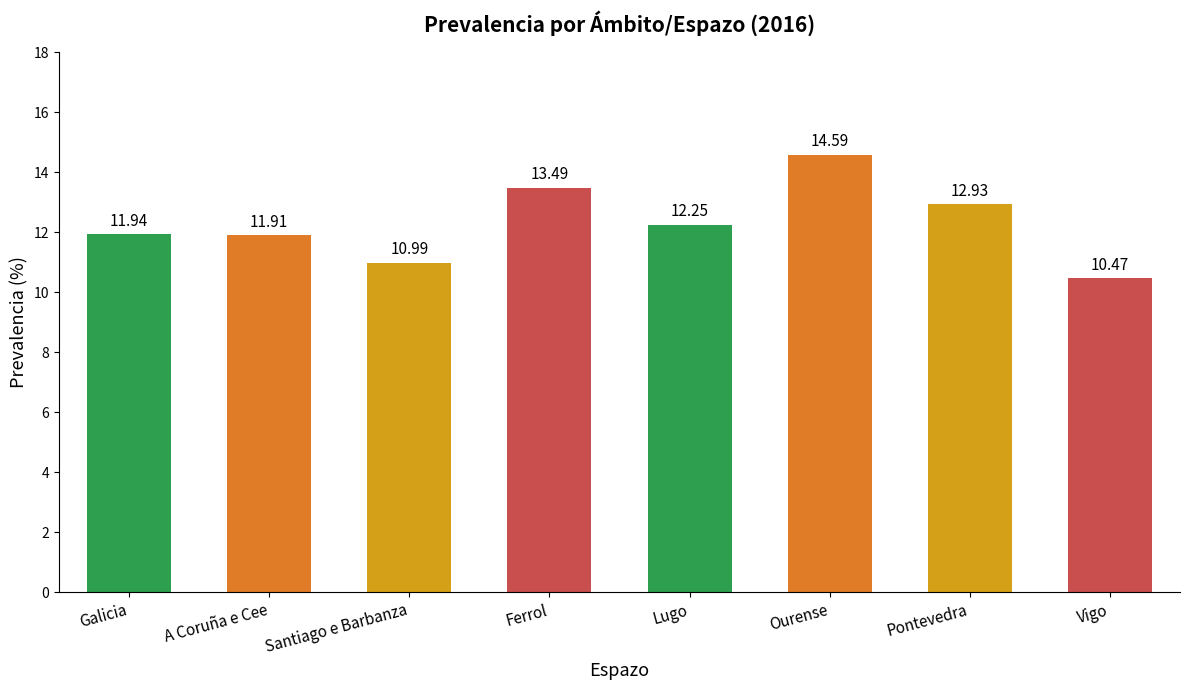

Which has a higher value, Ourense or Pontevedra?

Ourense